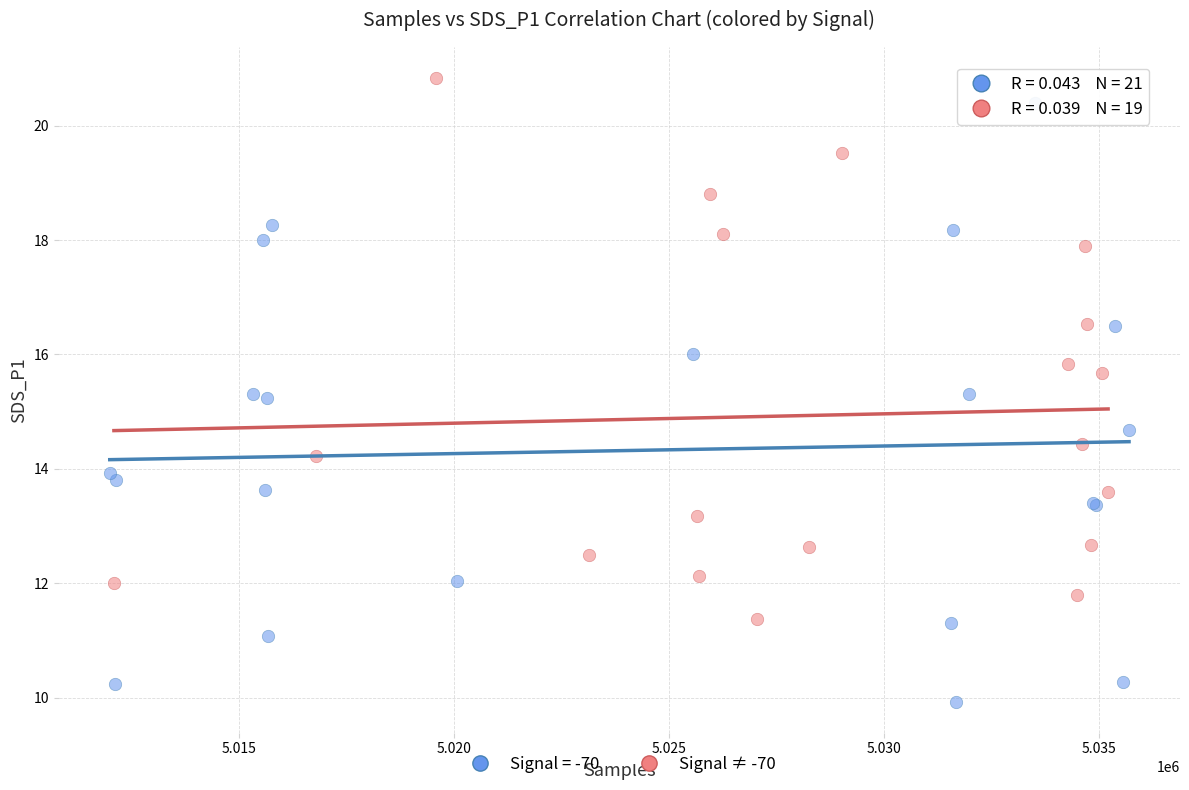

Which series has the widest spread of Y values?

Signal = -70